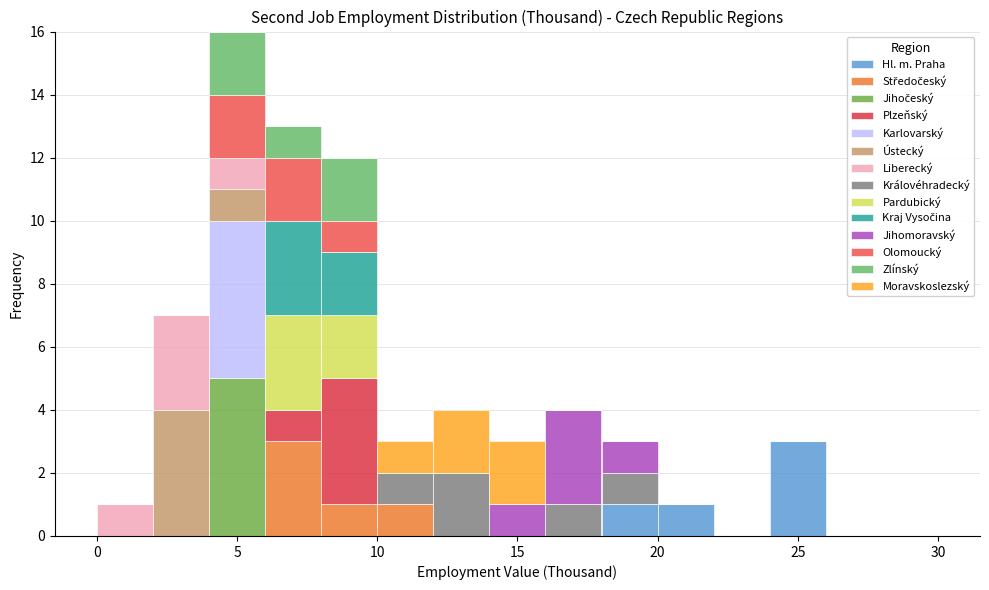

Which range on the x-axis has the tallest stacked bar (by total height)?

4 to 6